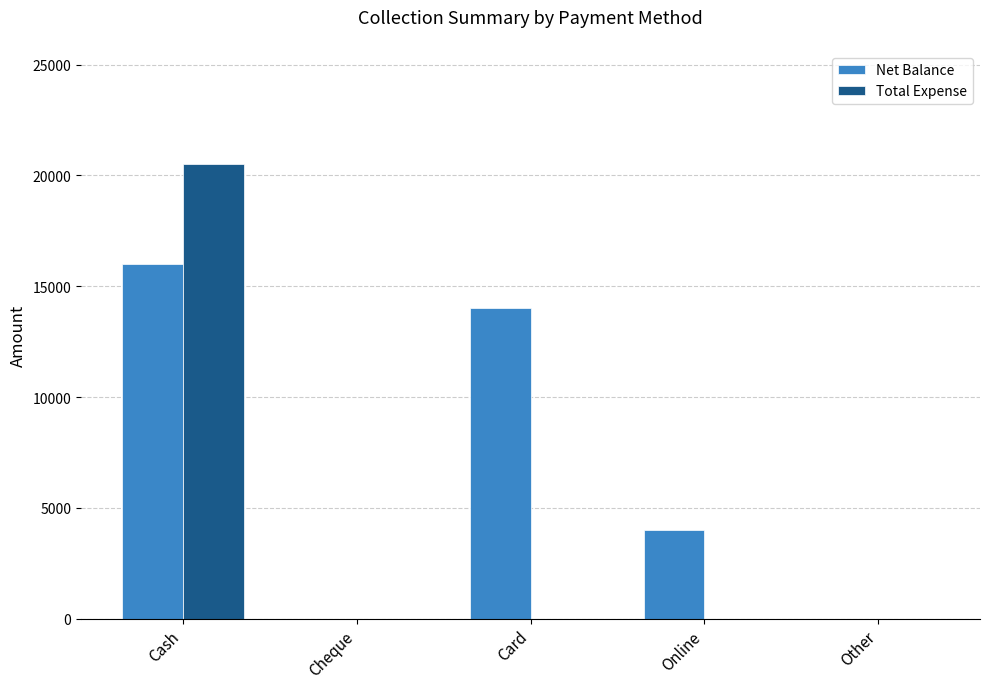

Which series changed the most between Cheque and Online?

Net Balance